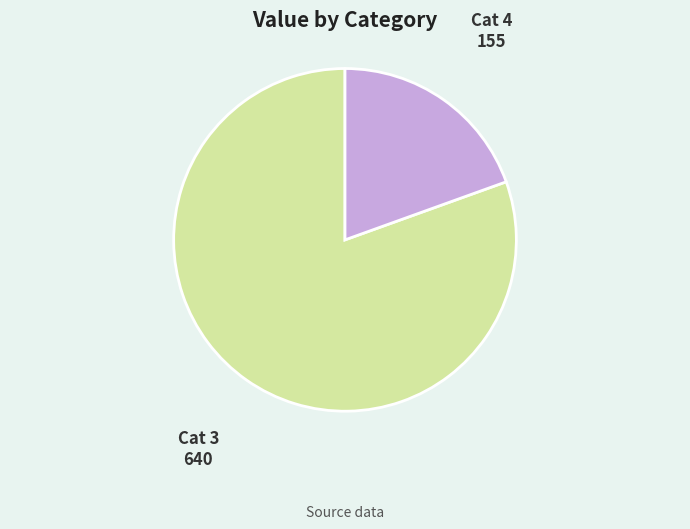

Is there any slice that represents more than half of the pie?

Yes